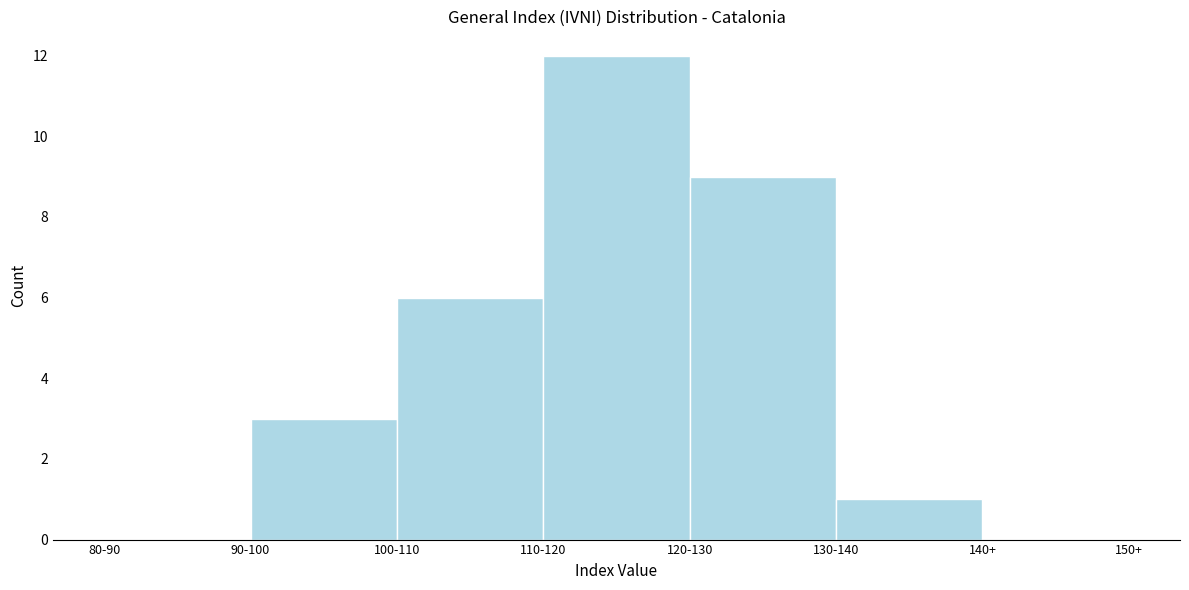

Reading left to right, list all the values displayed in this chart.

80-90=0	90-100=3	100-110=6	110-120=12	120-130=9	130-140=1	140+=0